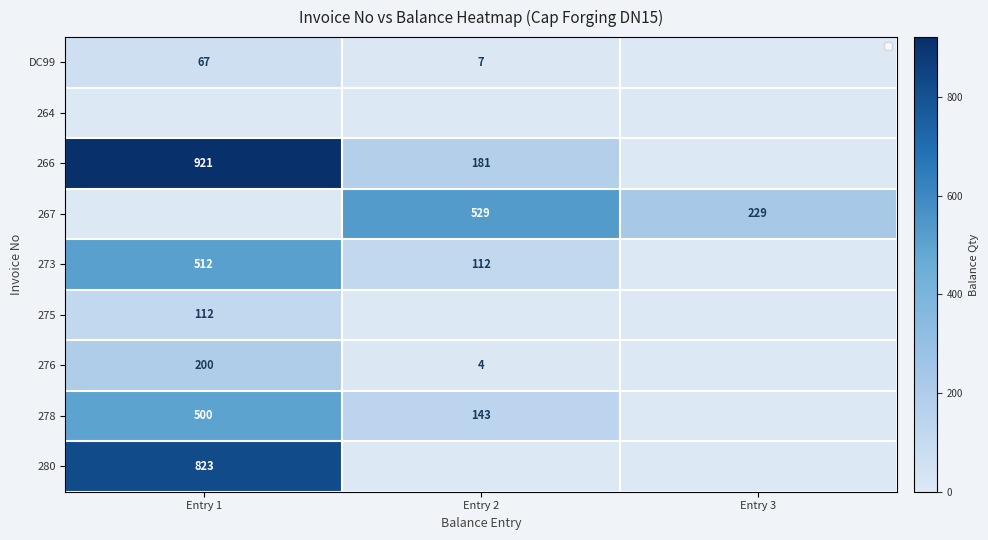

What is the greatest value displayed?

921